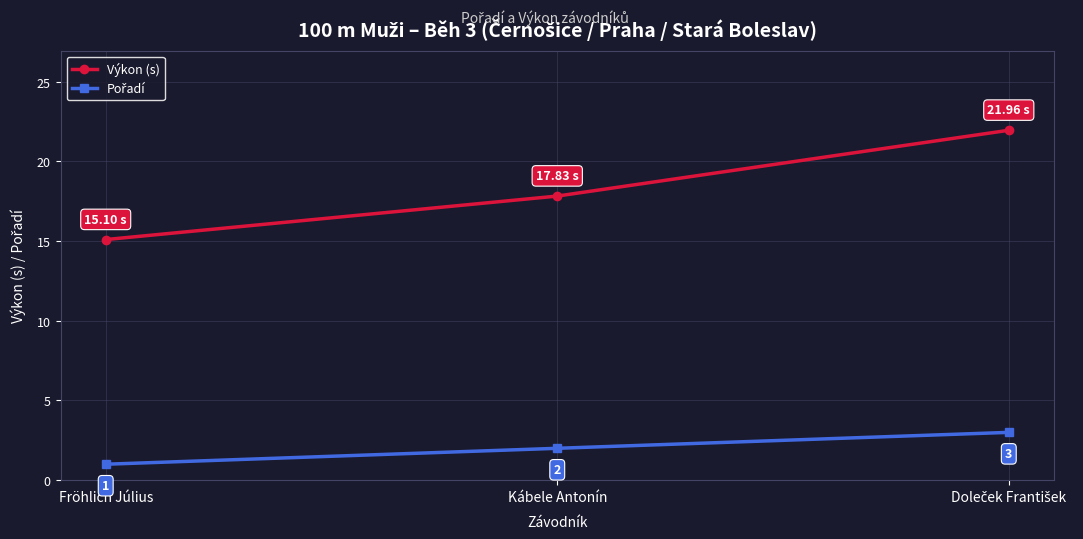

Which series has the widest spread of values?

Výkon (s)